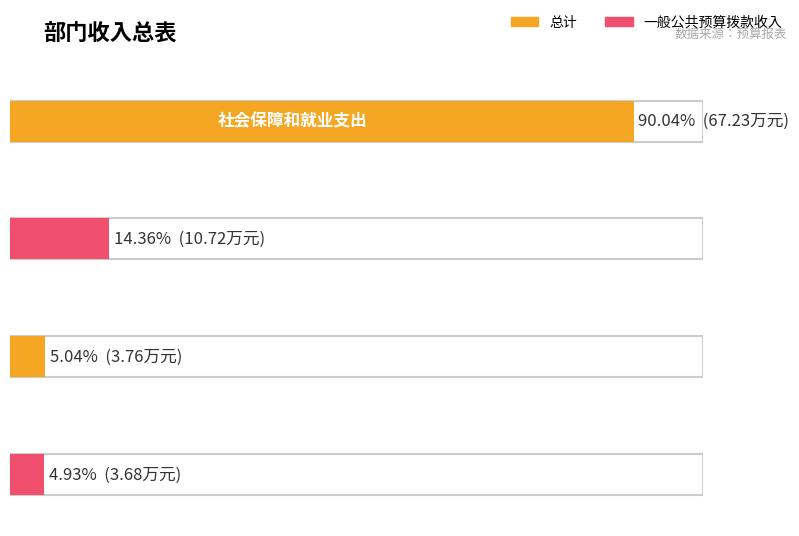

Rank the categories by 一般公共预算拨款收入 value from highest to lowest.

社会保障和就业支出, 行政事业单位养老支出, 卫生健康支出, 住房保障支出